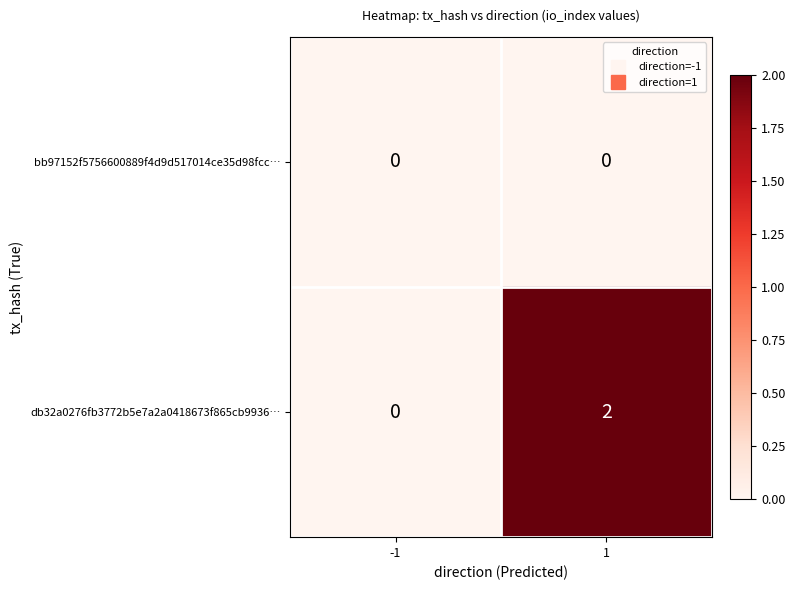

List the series in order of their overall mean, highest first.

db32a0276fb3772b5e7a2a0418673f865cb9936…, bb97152f5756600889f4d9d517014ce35d98fcc…